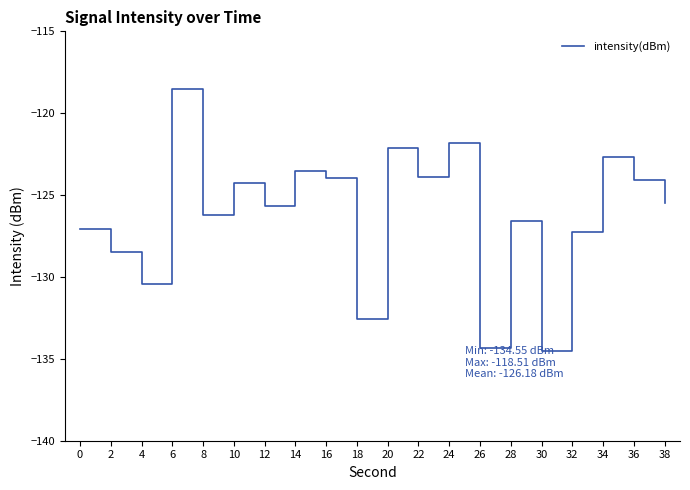

What is the difference between the maximum and minimum values?

16.0